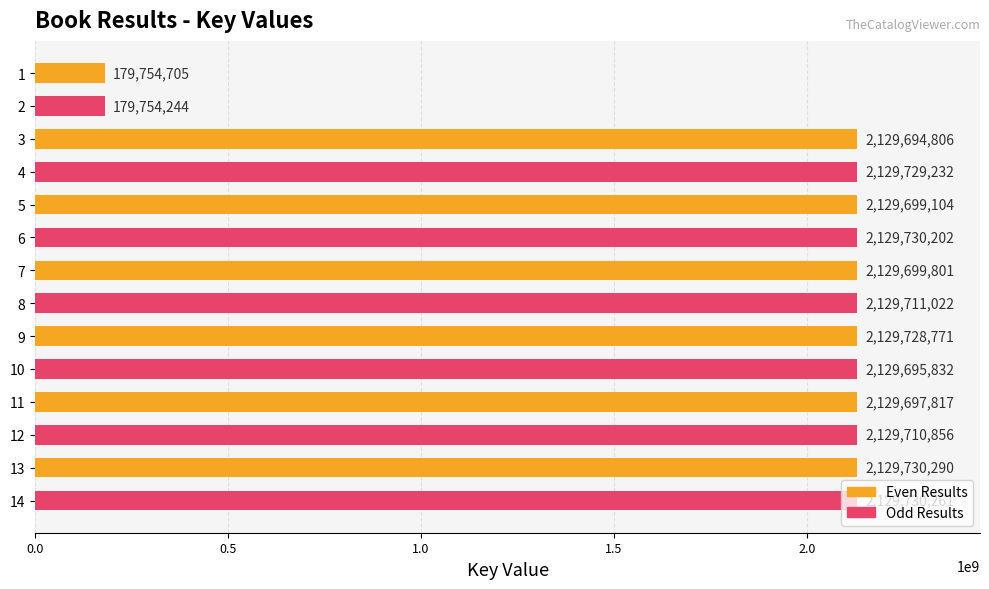

Which has a higher value, 3 or 2?

3